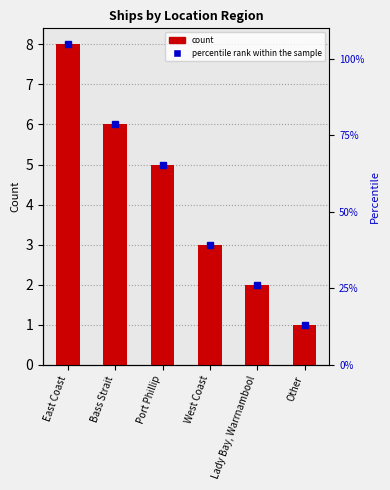

What is the difference between the maximum and second lowest values?

6